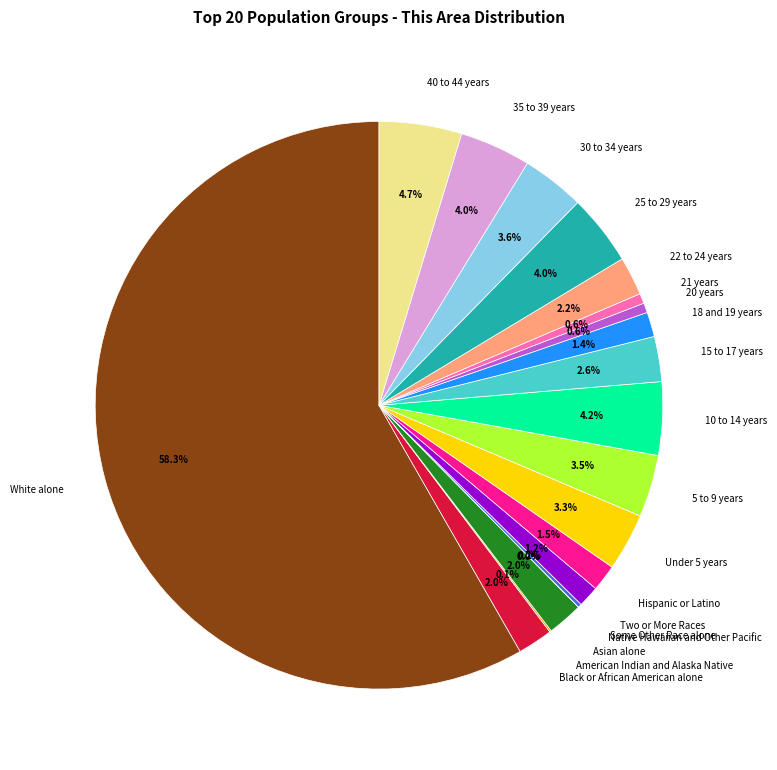

Which has a higher value, 10 to 14 years or Asian alone?

10 to 14 years